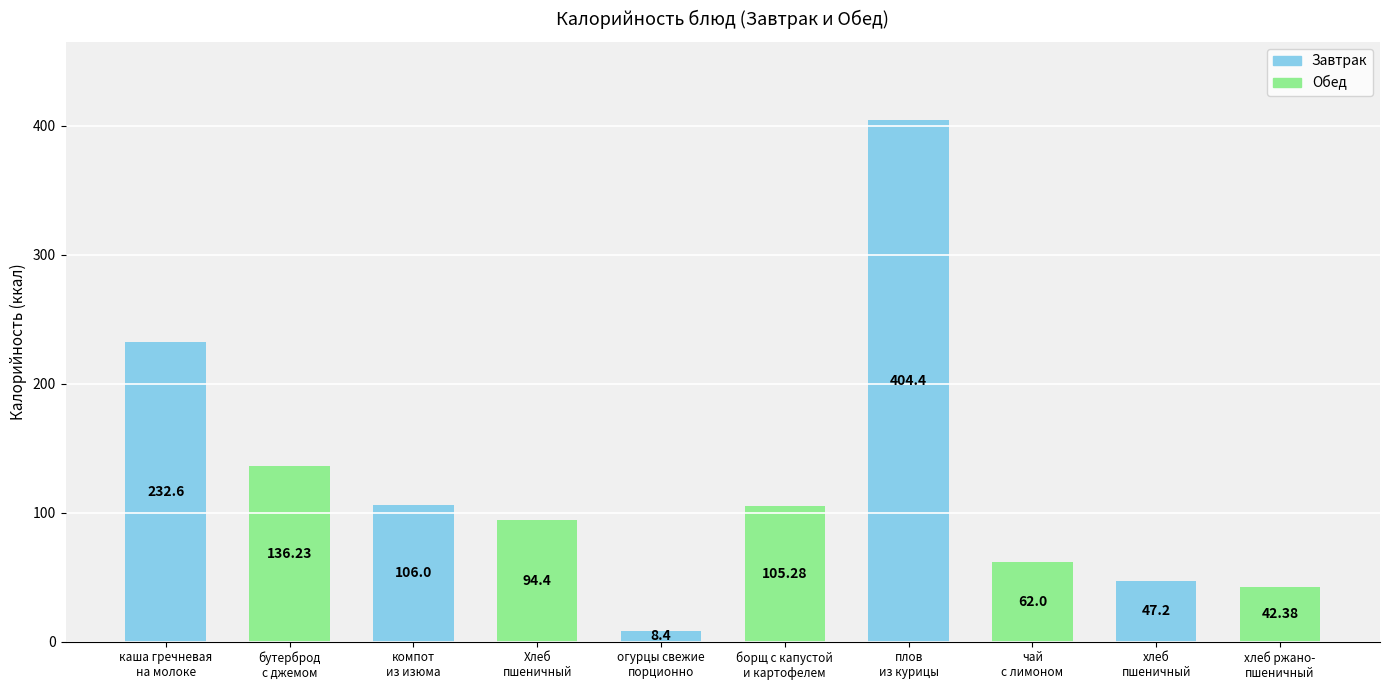

Rank the categories by value from highest to lowest.

плов
из курицы, каша гречневая
на молоке, бутерброд
с джемом, компот
из изюма, борщ с капустой
и картофелем, Хлеб
пшеничный, чай
с лимоном, хлеб
пшеничный, хлеб ржано-
пшеничный, огурцы свежие
порционно